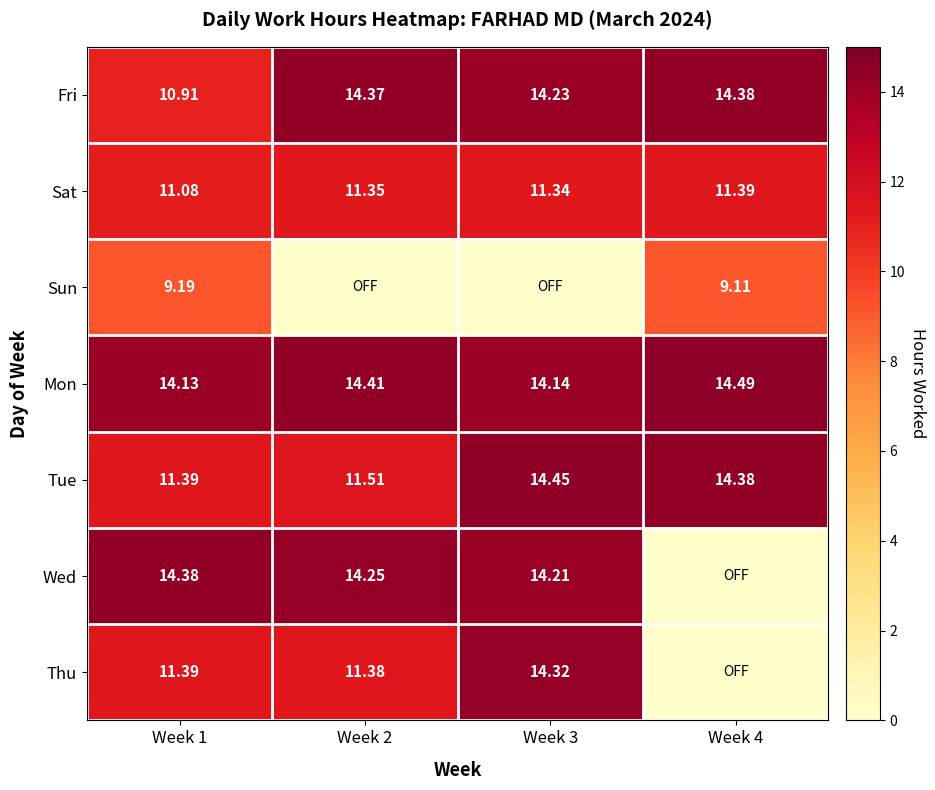

At how many categories does at least one series exceed 13?

4